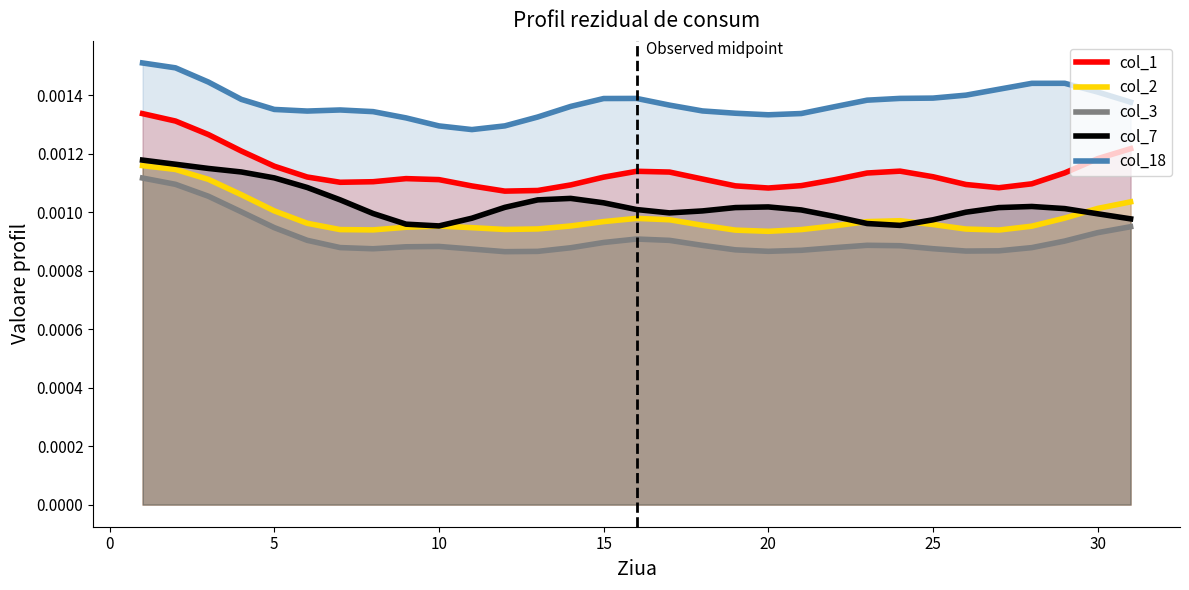

What are all the series names shown in the legend?

col_1, col_2, col_3, col_7, col_18